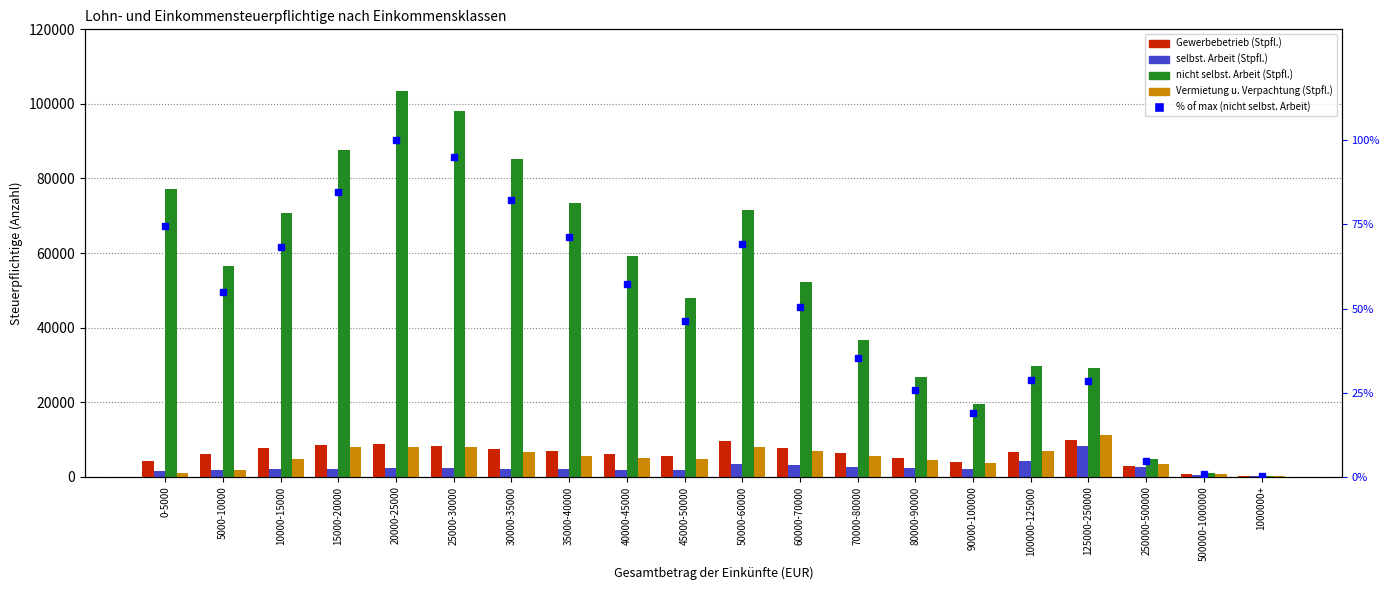

Reading left to right, transcribe all the data shown in this chart.

Gewerbebetrieb (Stpfl.): 0-5000=4250.0	5000-10000=6026.0	10000-15000=7789.0	15000-20000=8411.0	20000-25000=8765.0	25000-30000=8299.0	30000-35000=7508.0	35000-40000=6872.0	40000-45000=5996.0	45000-50000=5485.0	50000-60000=9506.0	60000-70000=7799.0	70000-80000=6446.0	80000-90000=5093.0	90000-100000=4005.0	100000-125000=6737.0	125000-250000=9978.0	250000-500000=2985.0	500000-1000000=838.0	1000000+=272.0
selbst. Arbeit (Stpfl.): 0-5000=1543.0	5000-10000=1758.0	10000-15000=2051.0	15000-20000=2177.0	20000-25000=2293.0	25000-30000=2305.0	30000-35000=2160.0	35000-40000=2026.0	40000-45000=1899.0	45000-50000=1825.0	50000-60000=3429.0	60000-70000=3043.0	70000-80000=2734.0	80000-90000=2424.0	90000-100000=2174.0	100000-125000=4229.0	125000-250000=8304.0	250000-500000=2598.0	500000-1000000=489.0	1000000+=116.0
nicht selbst. Arbeit (Stpfl.): 0-5000=77041.0	5000-10000=56629.0	10000-15000=70615.0	15000-20000=87534.0	20000-25000=103381.0	25000-30000=98166.0	30000-35000=85118.0	35000-40000=73544.0	40000-45000=59104.0	45000-50000=48001.0	50000-60000=71659.0	60000-70000=52099.0	70000-80000=36565.0	80000-90000=26755.0	90000-100000=19462.0	100000-125000=29689.0	125000-250000=29268.0	250000-500000=4844.0	500000-1000000=905.0	1000000+=261.0
Vermietung u. Verpachtung (Stpfl.): 0-5000=1067.0	5000-10000=1875.0	10000-15000=4833.0	15000-20000=8094.0	20000-25000=8093.0	25000-30000=7932.0	30000-35000=6612.0	35000-40000=5623.0	40000-45000=5116.0	45000-50000=4701.0	50000-60000=8069.0	60000-70000=6804.0	70000-80000=5589.0	80000-90000=4608.0	90000-100000=3732.0	100000-125000=6923.0	125000-250000=11246.0	250000-500000=3421.0	500000-1000000=843.0	1000000+=267.0
% of max (nicht selbst. Arbeit): 0-5000=74.5	5000-10000=54.8	10000-15000=68.3	15000-20000=84.7	20000-25000=100.0	25000-30000=95.0	30000-35000=82.3	35000-40000=71.1	40000-45000=57.2	45000-50000=46.4	50000-60000=69.3	60000-70000=50.4	70000-80000=35.4	80000-90000=25.9	90000-100000=18.8	100000-125000=28.7	125000-250000=28.3	250000-500000=4.7	500000-1000000=0.9	1000000+=0.3